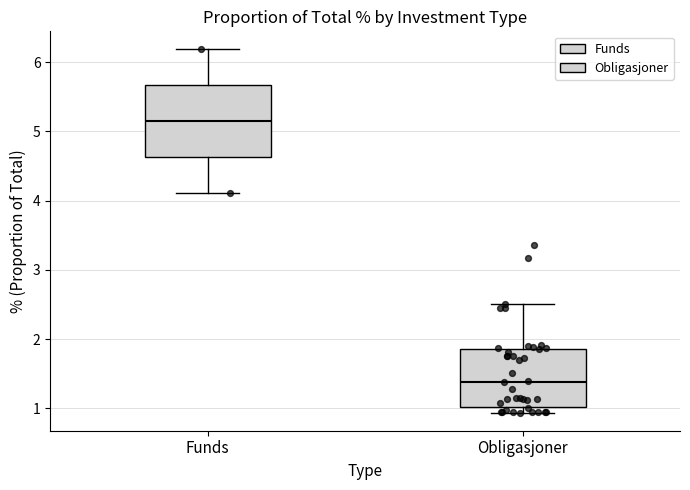

Which box's median line is the highest?

Funds